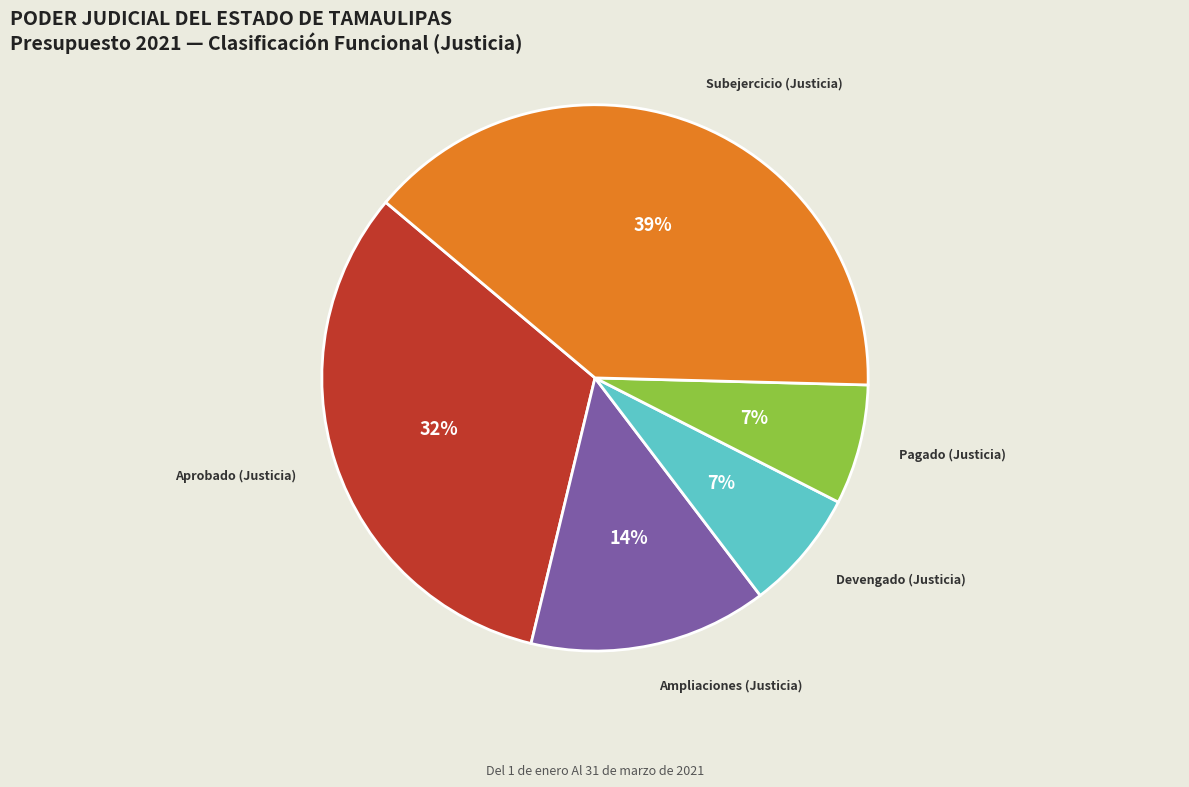

Which slice is the largest?

Subejercicio (Justicia)